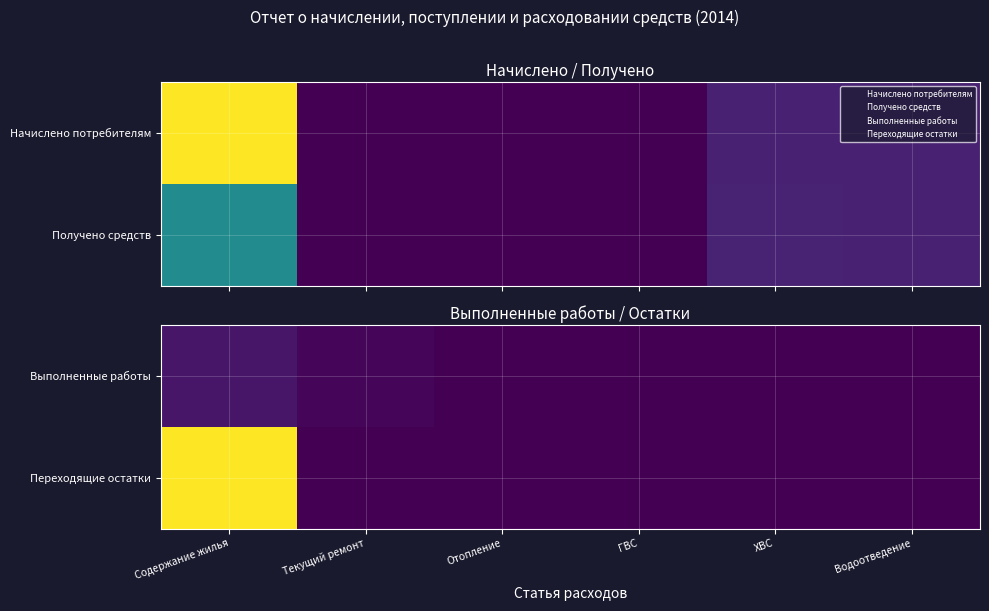

What is the maximum value shown in the chart?

120471.9